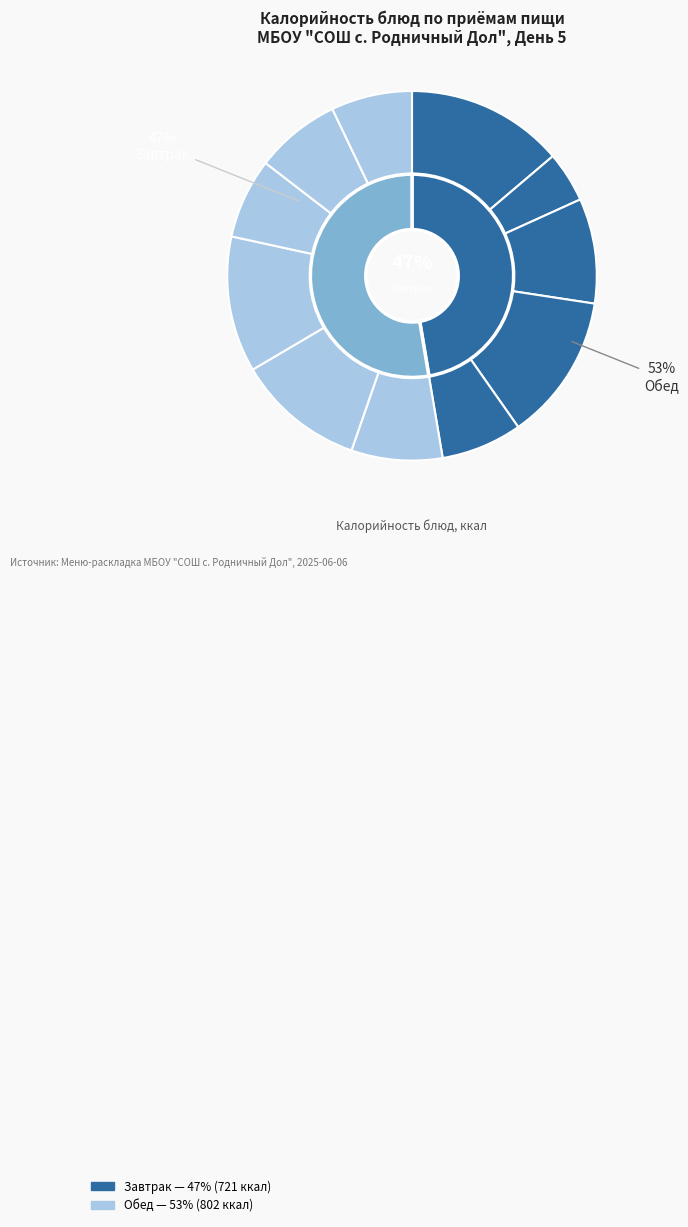

The Картофельное пюре slice represents 18% of the pie. True or false?

False